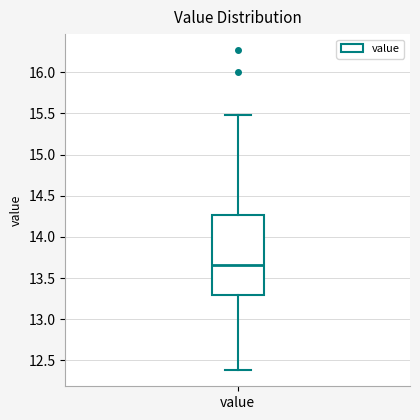

Transcribe this box plot: give where the median line is, the range the box spans, and where the two whiskers end, as read against the y-axis. The values are not printed on the chart, so give them approximately, as read against the axis.

median 13.65, box 13.30 to 14.25, whiskers 12.40 to 15.50